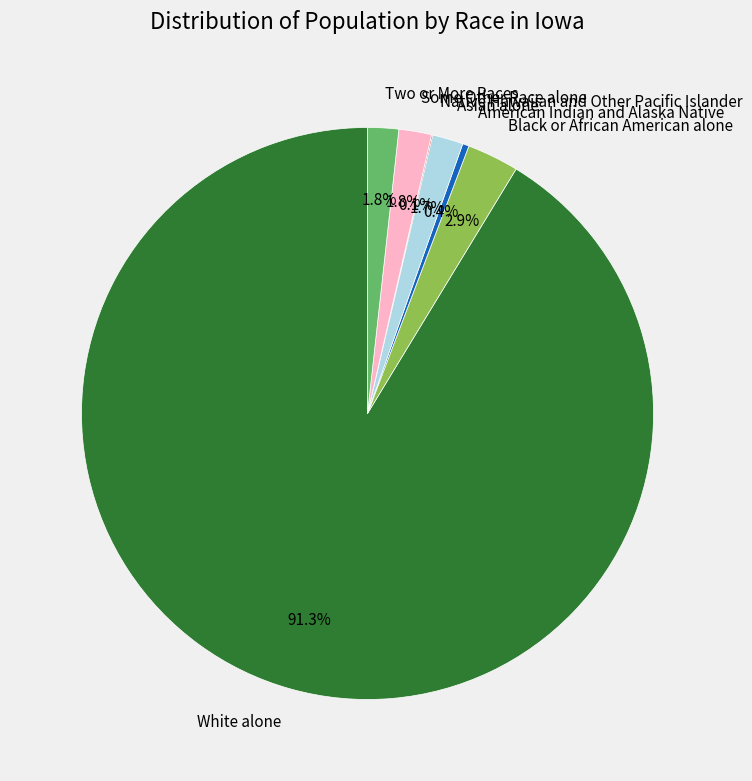

What percentage do Asian alone and Two or More Races together represent?

3.5%